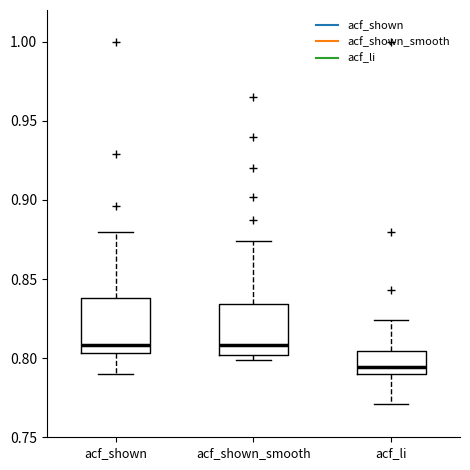

Which box's median line is the lowest?

acf_li